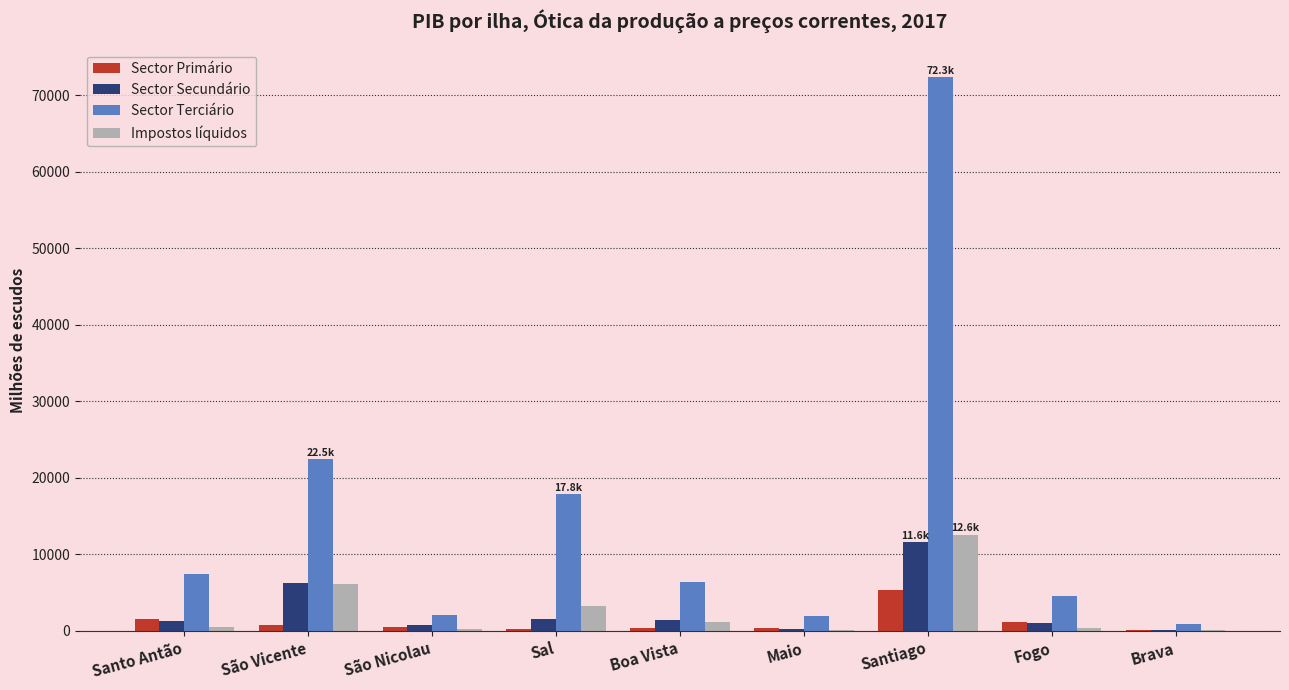

Is it true that Sector Secundário equals 6285.7 at São Vicente?

True